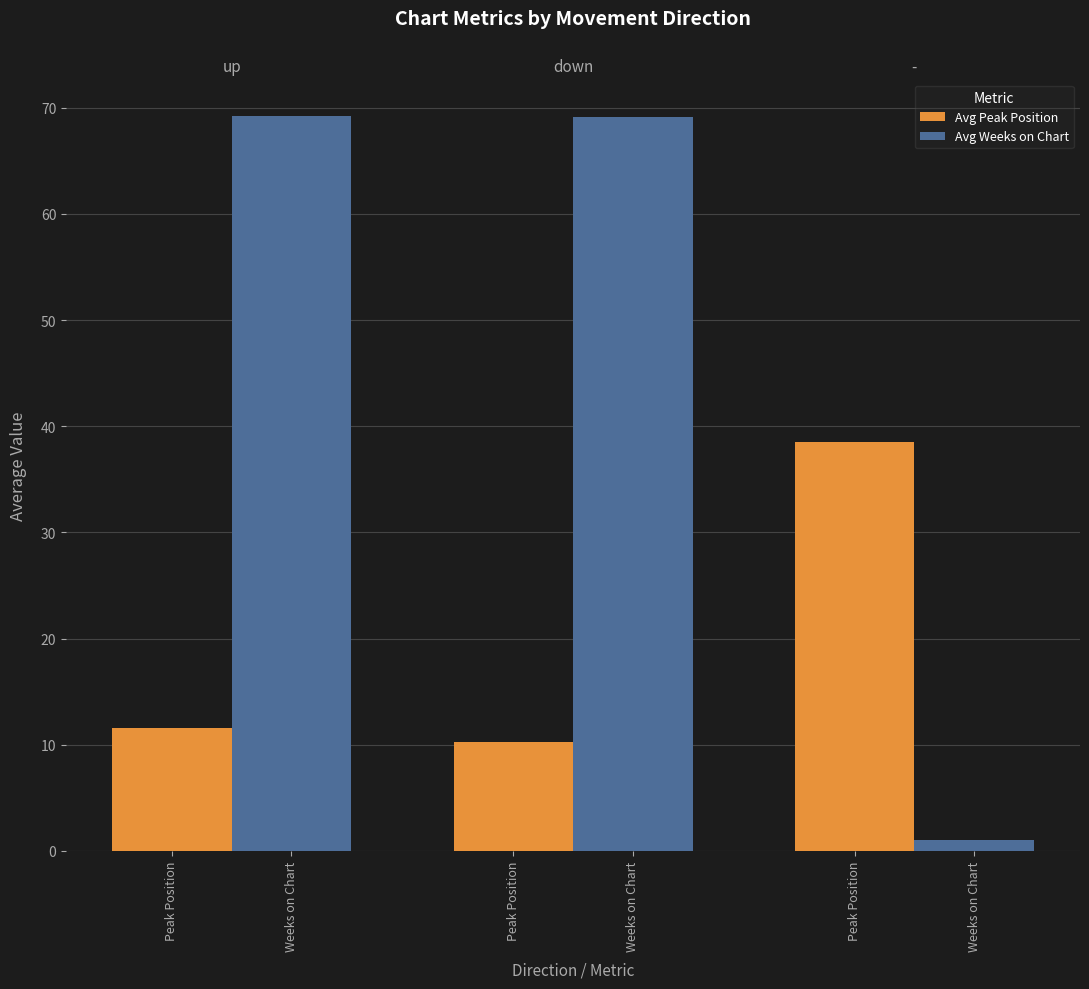

What are all the series names shown in the legend?

Avg Peak Position, Avg Weeks on Chart